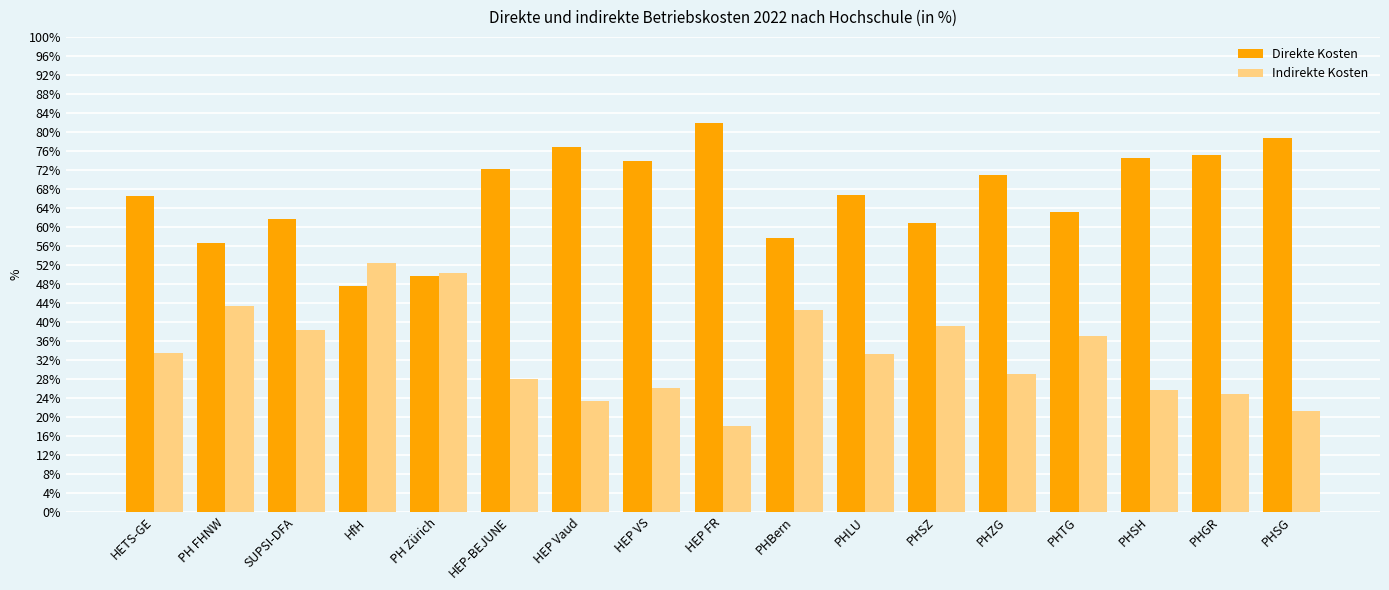

How many bars are there in each group?

2